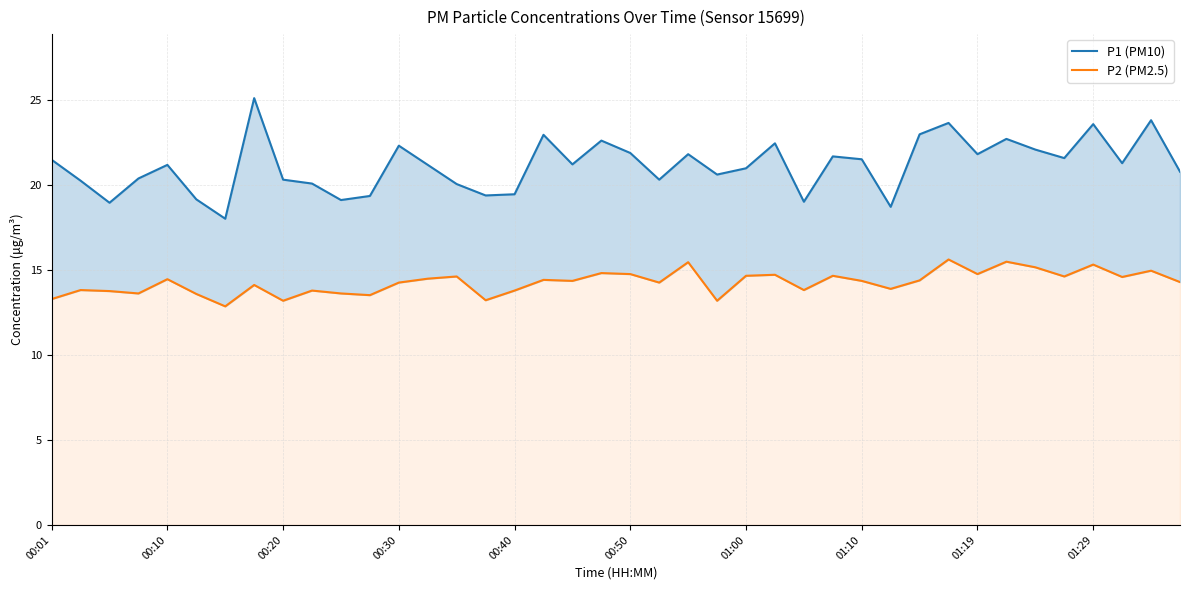

How many interior local peaks does the P1 (PM10) series have?

12